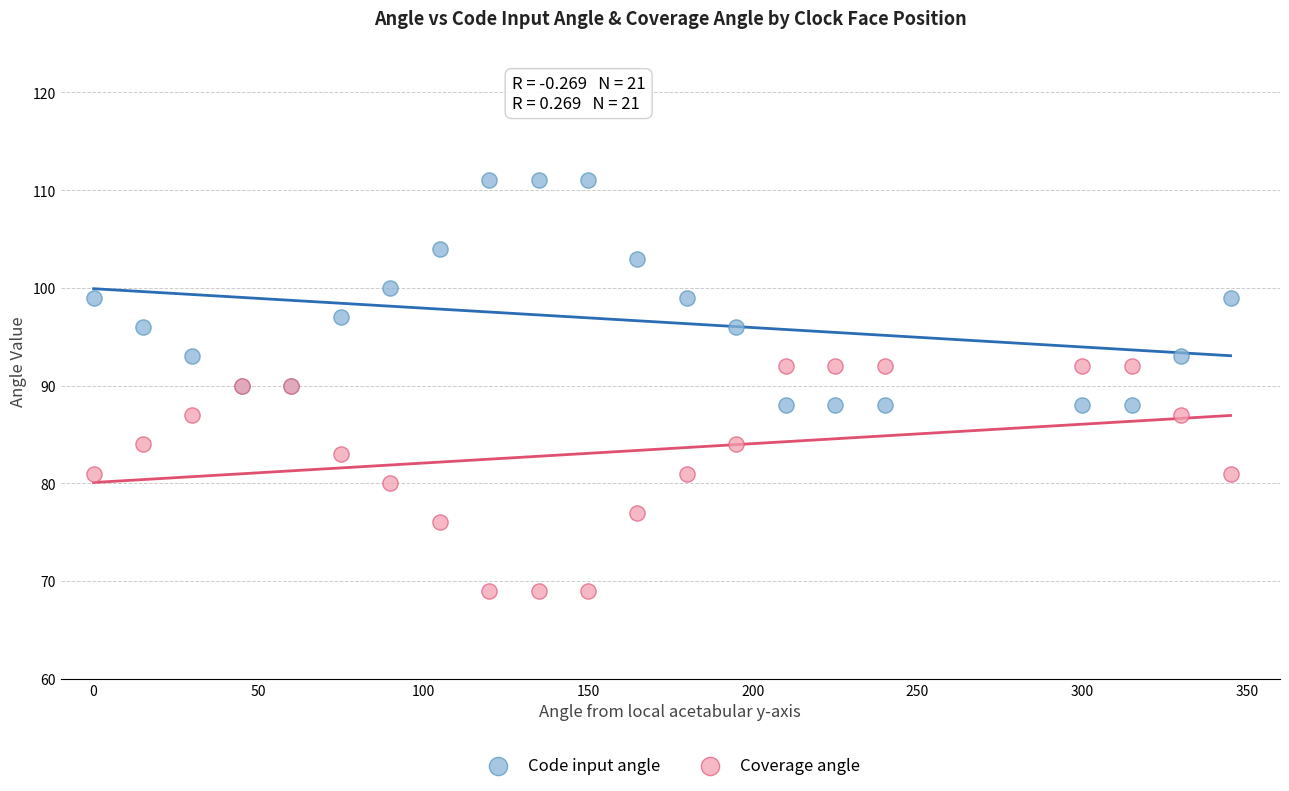

Which series reaches the minimum Y coordinate?

Coverage angle